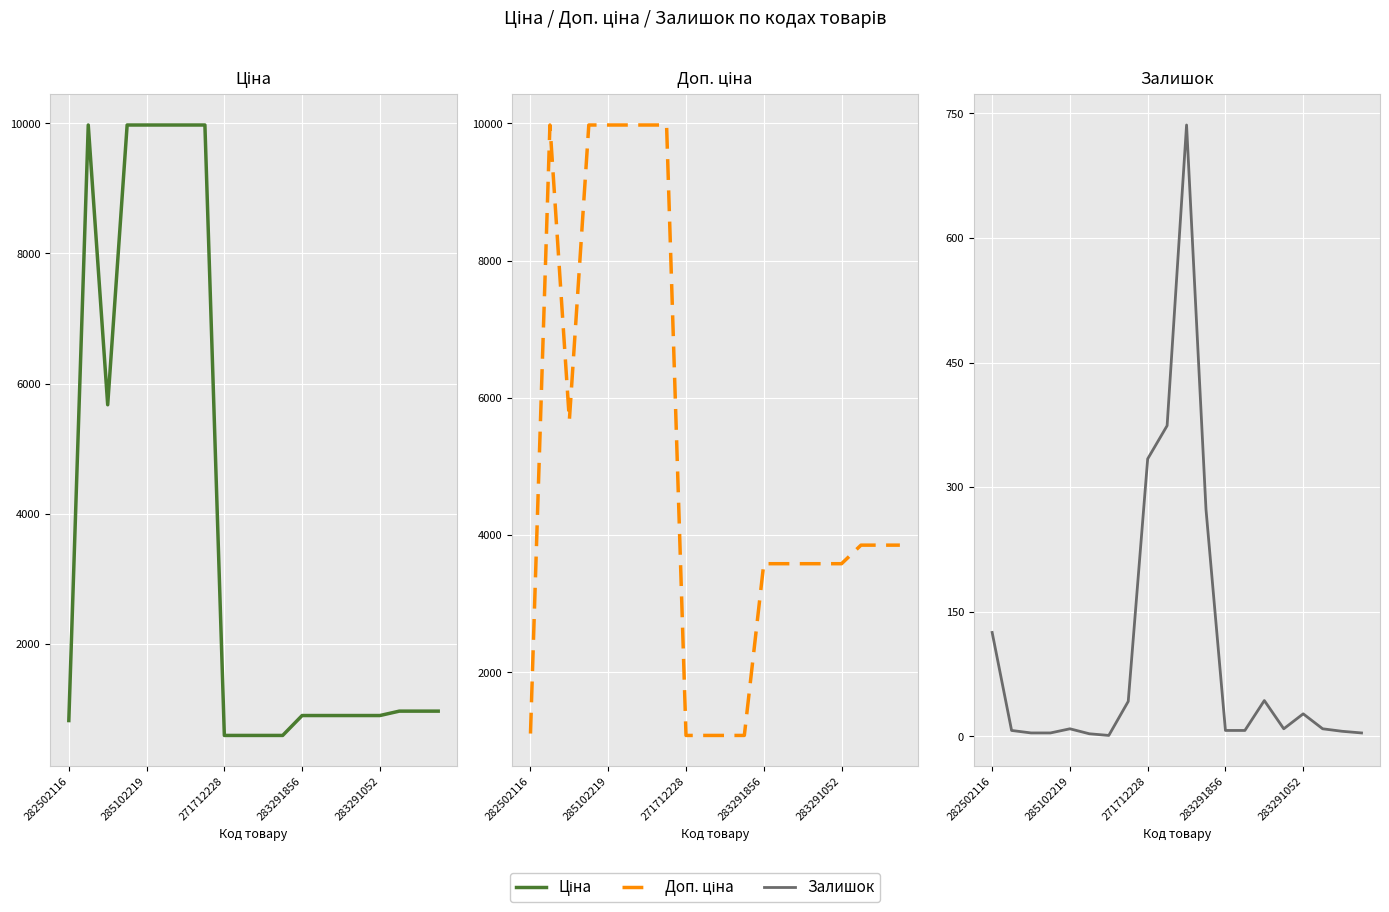

The Доп. ціна series shows 2126.5 at 19. True or false?

False